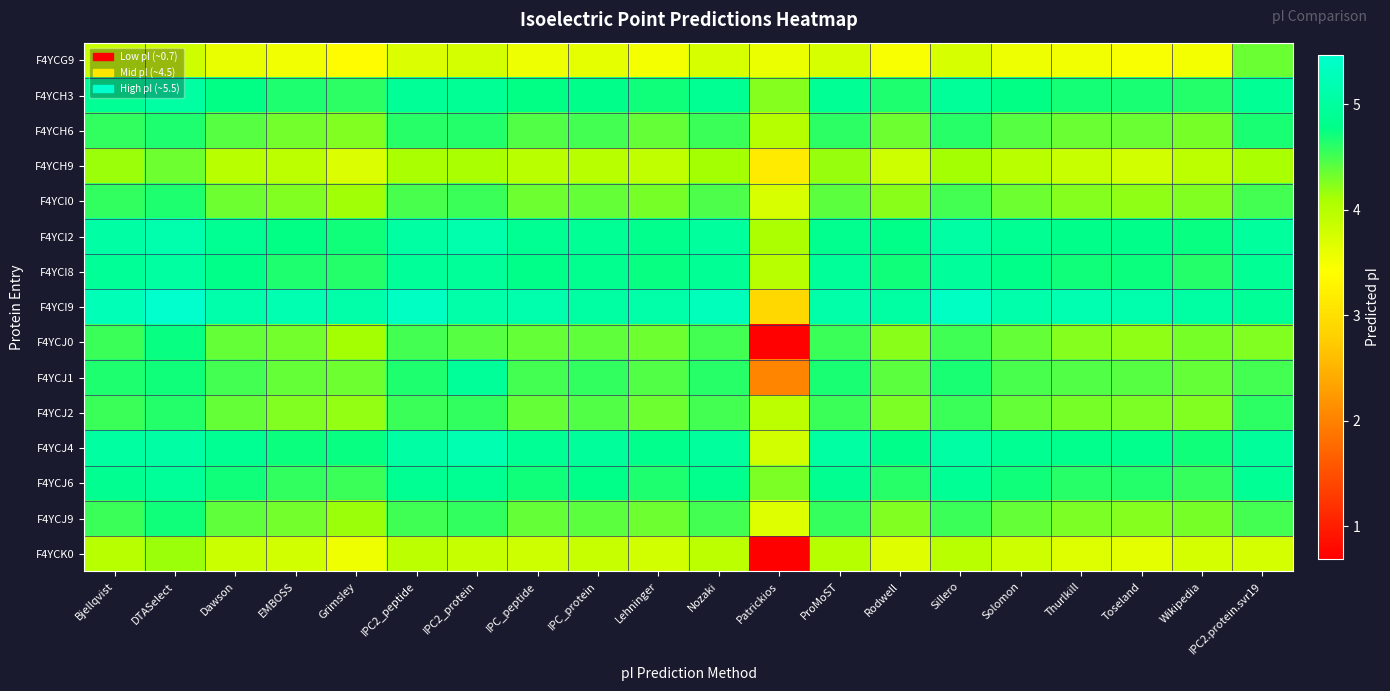

At how many categories does at least one series exceed 2?

20